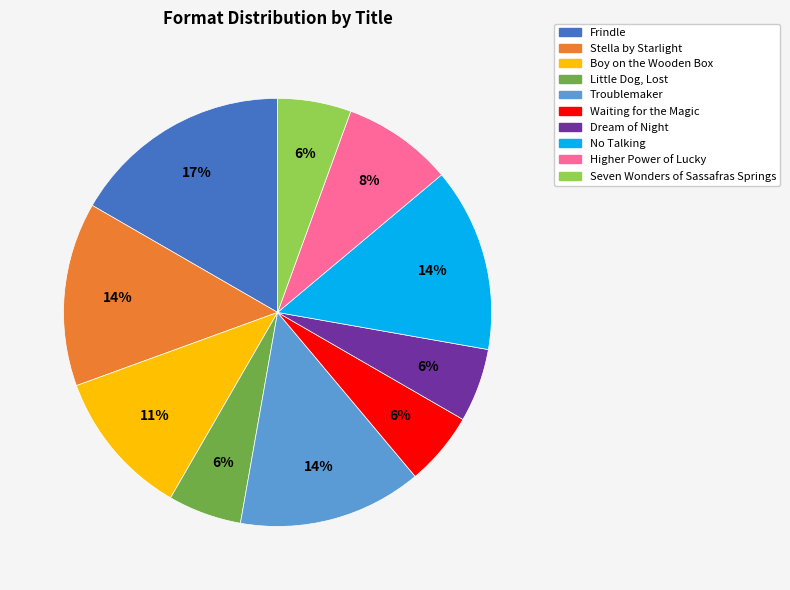

Is the sum of Little Dog, Lost and Dream of Night greater than half?

No